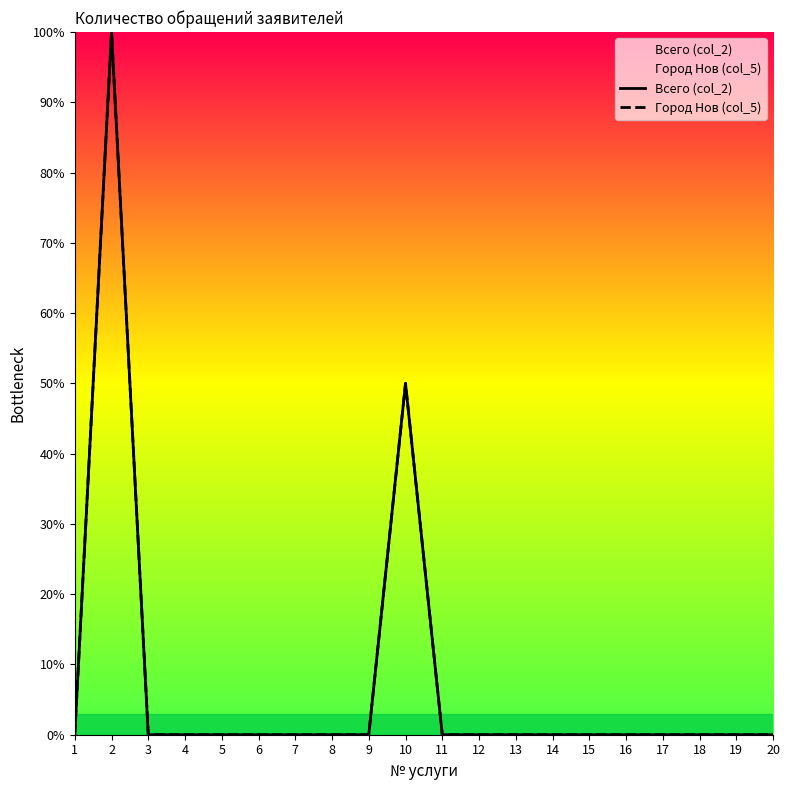

Between 7 and 14, which series saw the biggest shift?

Всего (col_2)